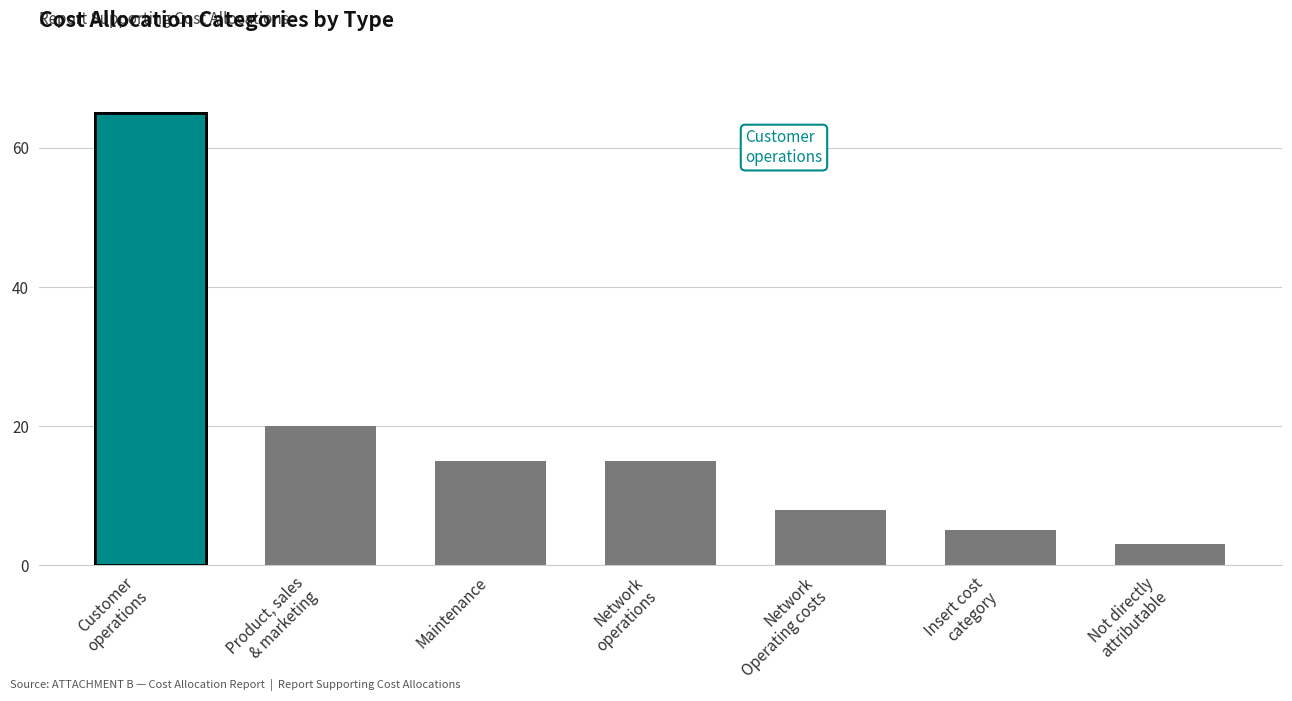

Where is the data nearest to the value 34?

Product, sales
& marketing